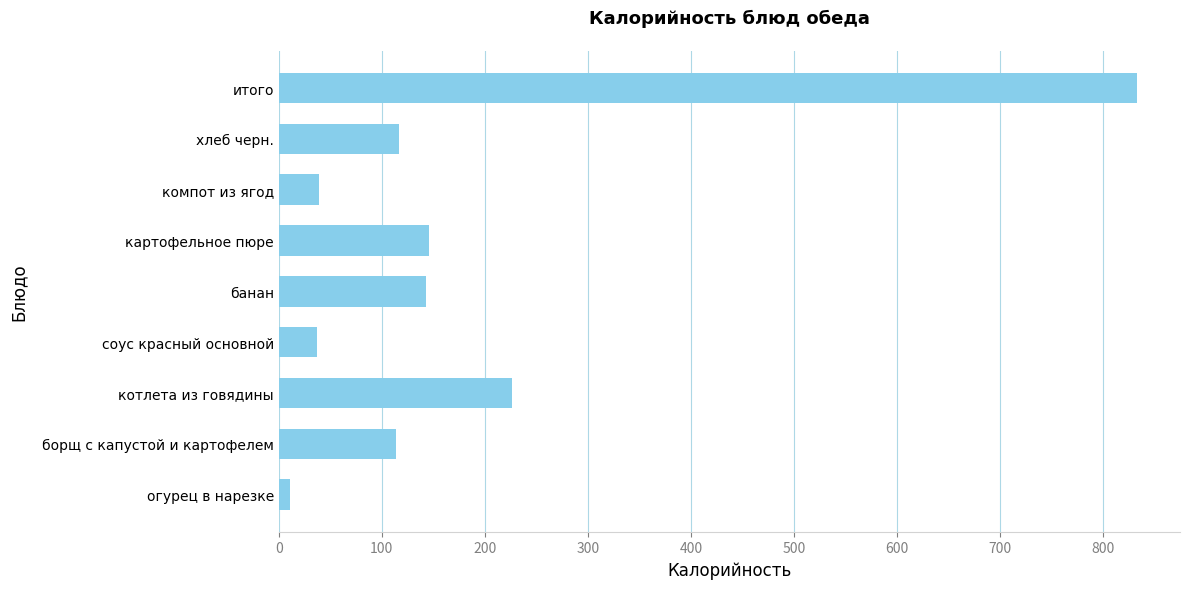

The value at хлеб черн. is 117.0. True or false?

True